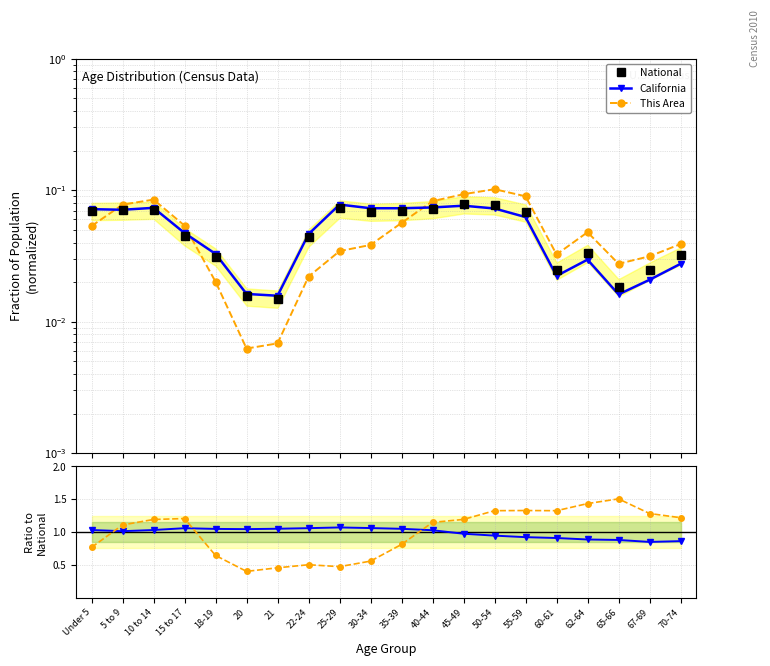

List the labels in order of Area / National value, smallest first.

20, 21, 25-29, 22-24, 30-34, 18-19, Under 5, 35-39, 5 to 9, 40-44, 10 to 14, 45-49, 15 to 17, 70-74, 67-69, 60-61, 50-54, 55-59, 62-64, 65-66